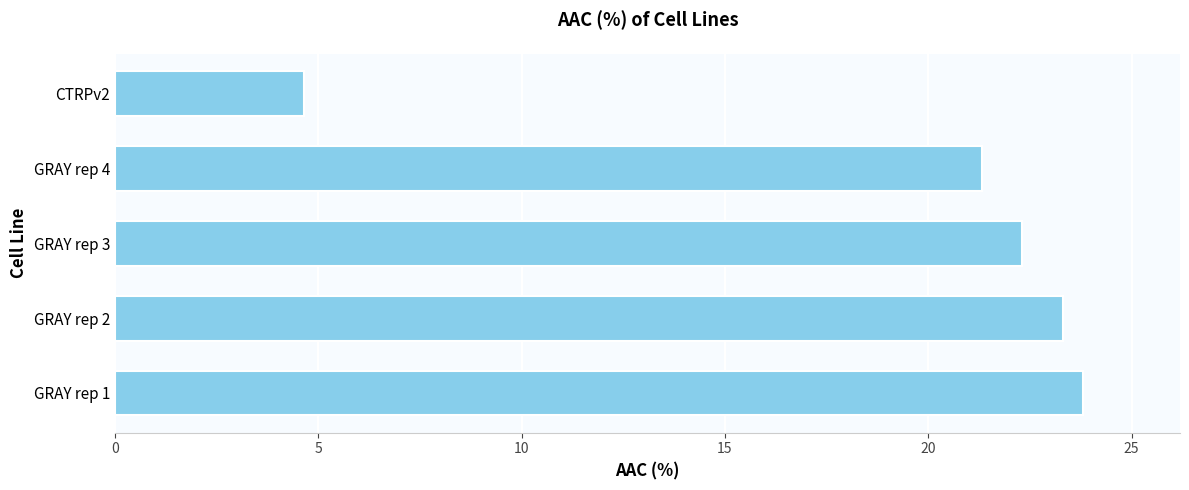

List the labels in order of value, largest first.

GRAY rep 1, GRAY rep 2, GRAY rep 3, GRAY rep 4, CTRPv2